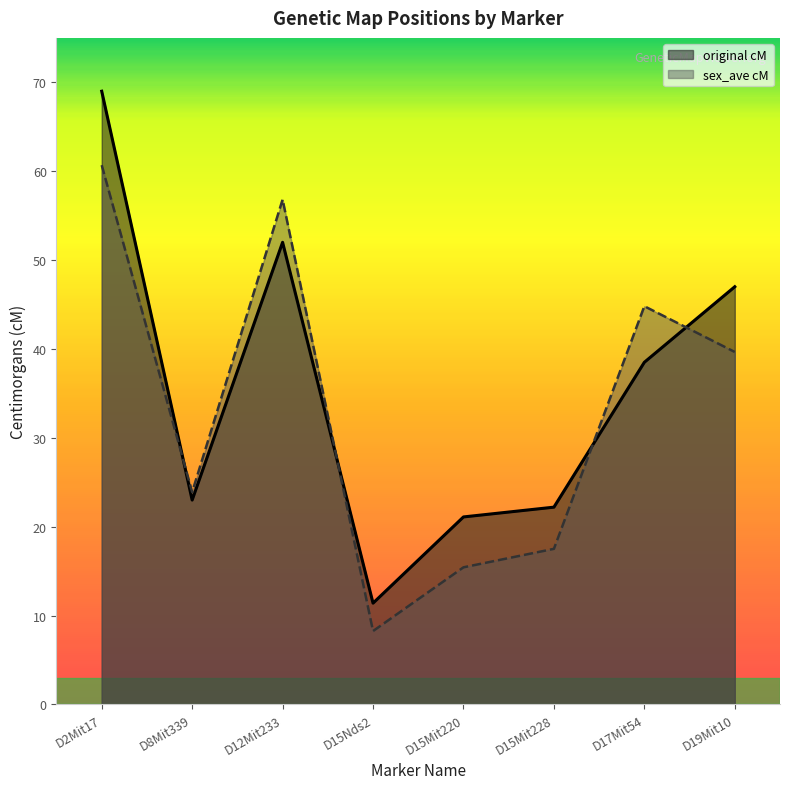

Reading right to left, extract all data points from this chart.

original cM: D19Mit10=47.0	D17Mit54=38.5	D15Mit228=22.2	D15Mit220=21.1	D15Nds2=11.4	D12Mit233=52.0	D8Mit339=23.0	D2Mit17=69.0
sex_ave cM: D19Mit10=39.7	D17Mit54=44.8	D15Mit228=17.5	D15Mit220=15.4	D15Nds2=8.3	D12Mit233=56.8	D8Mit339=23.9	D2Mit17=60.7